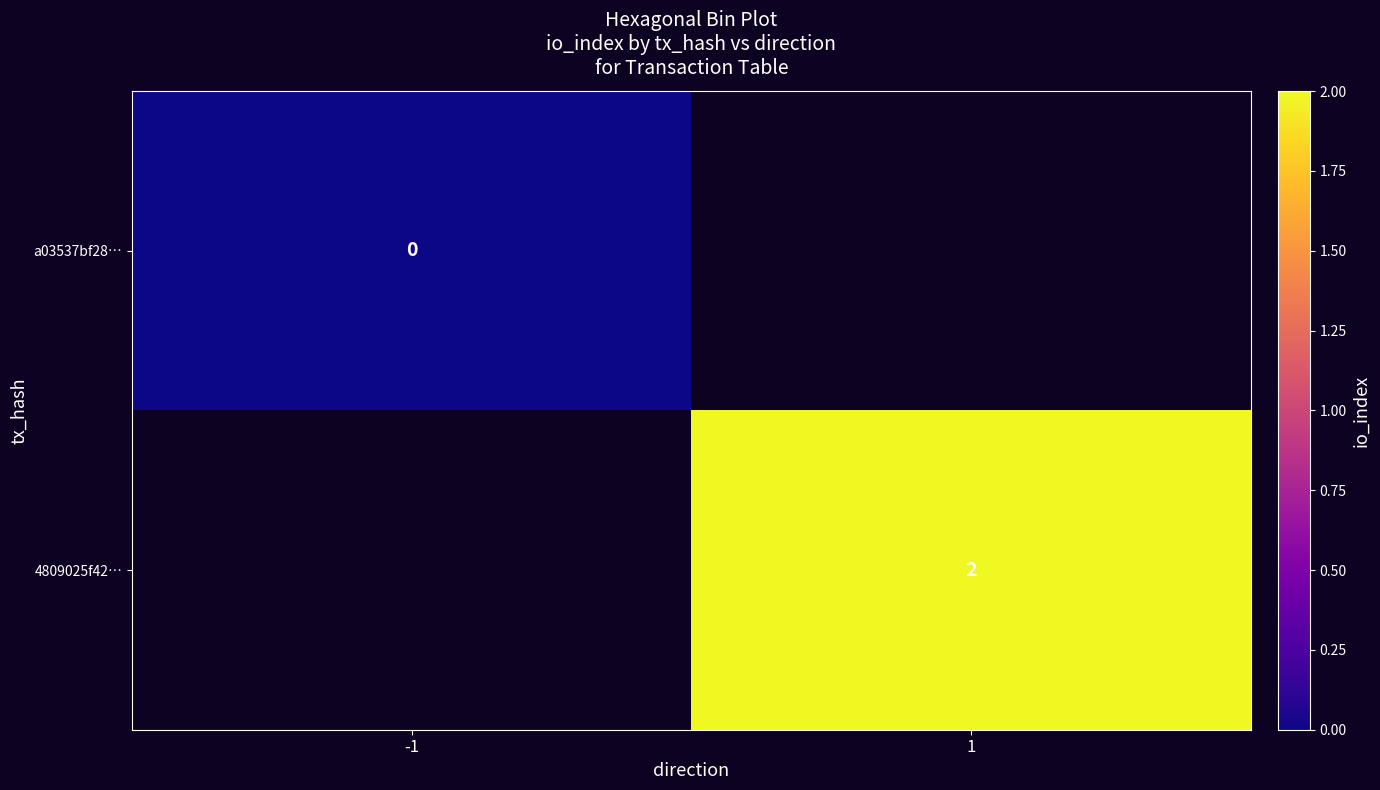

Is the value of a03537bf28… at -1 greater than the value of 4809025f42… at 1?

No